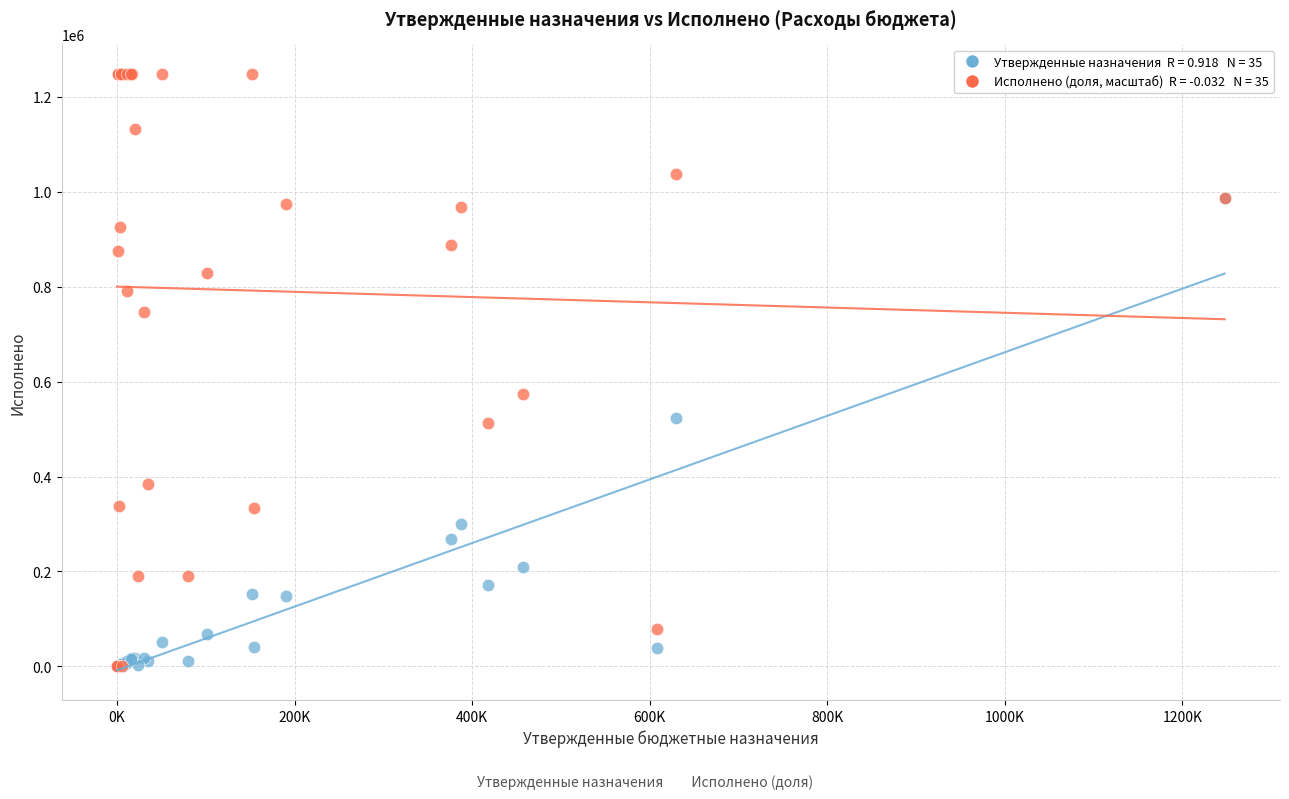

Across all series, what Y value is closest to 623740?

572992.5